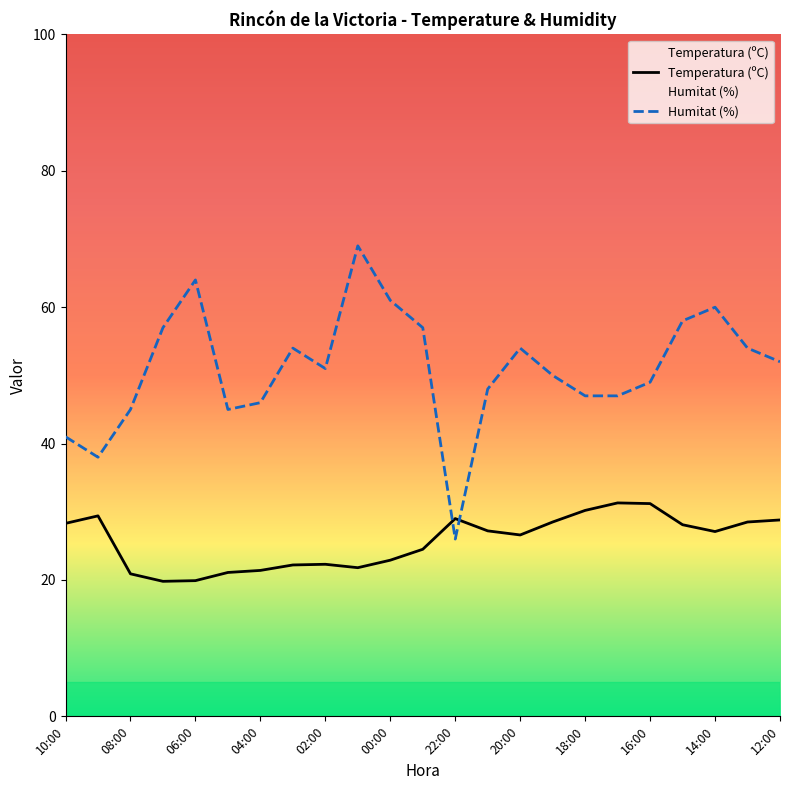

The value of Humitat (%) at 17 is 47.0. True or false?

True